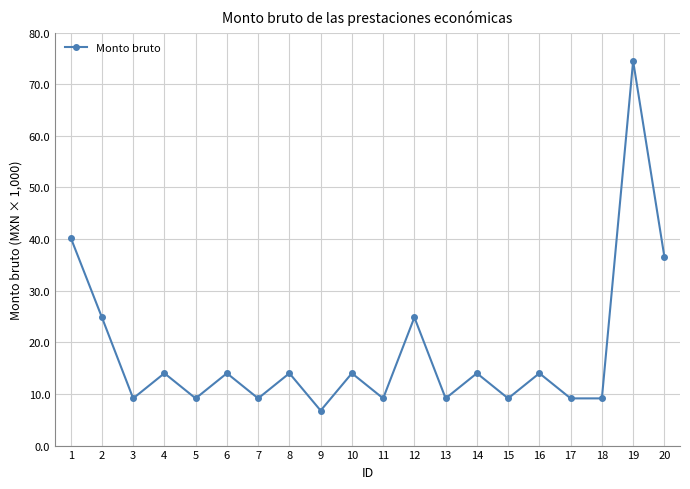

List the labels in order of value, smallest first.

9, 3, 5, 7, 11, 13, 15, 17, 18, 4, 6, 8, 10, 14, 16, 2, 12, 20, 1, 19